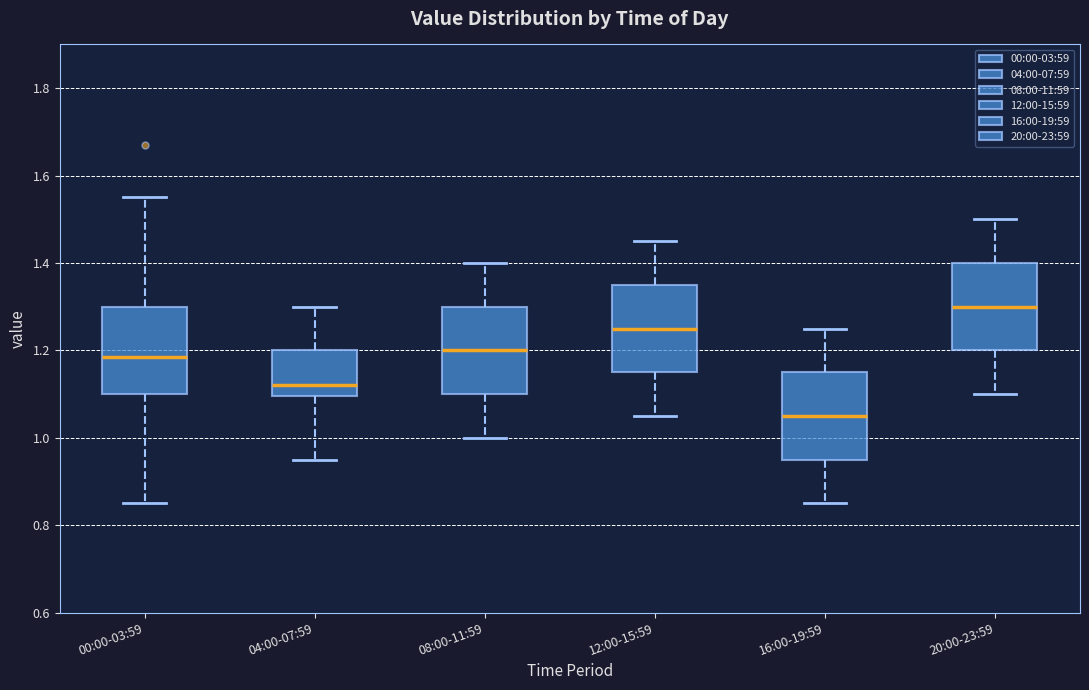

Which box has the highest median line?

20:00-23:59